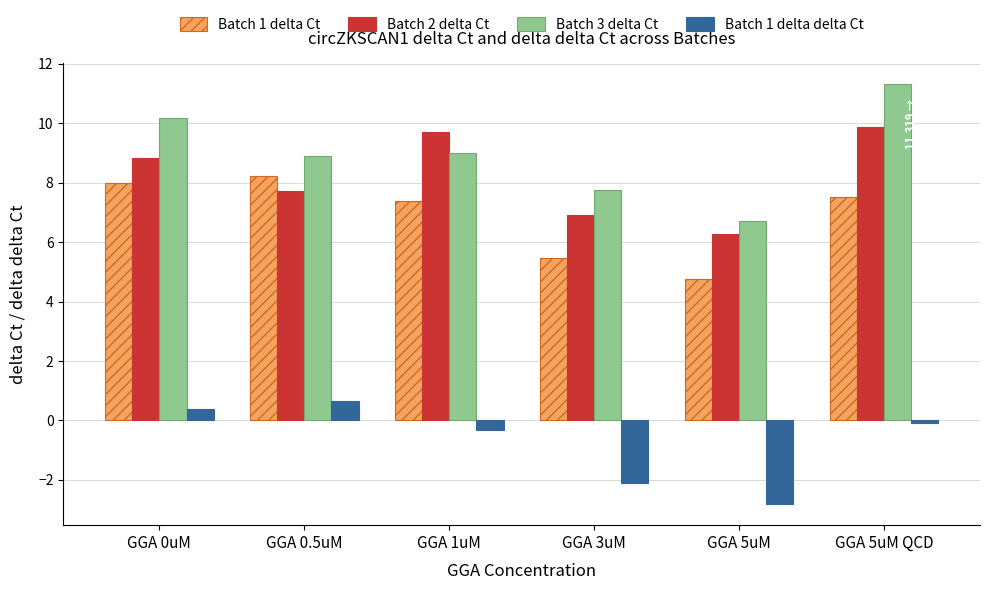

Is it true that Batch 1 delta Ct equals 8.0 at GGA 0uM?

True